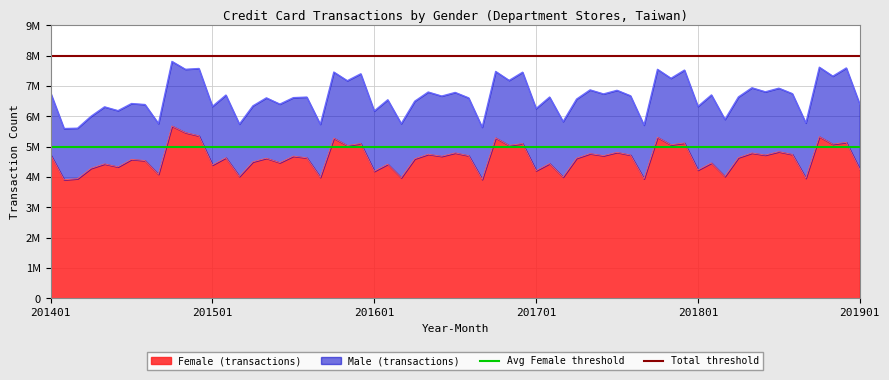

What value does the Total threshold series have at 201401?

8000000